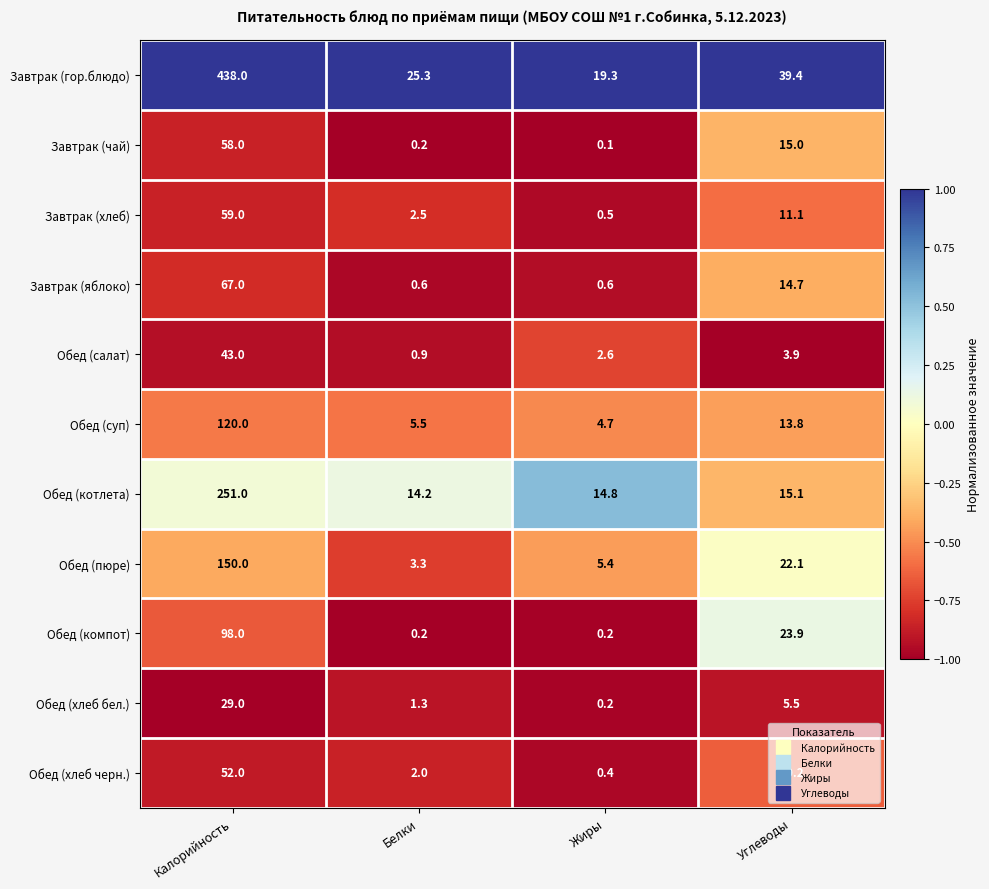

Which series has the largest range (max minus min)?

Завтрак (гор.блюдо)